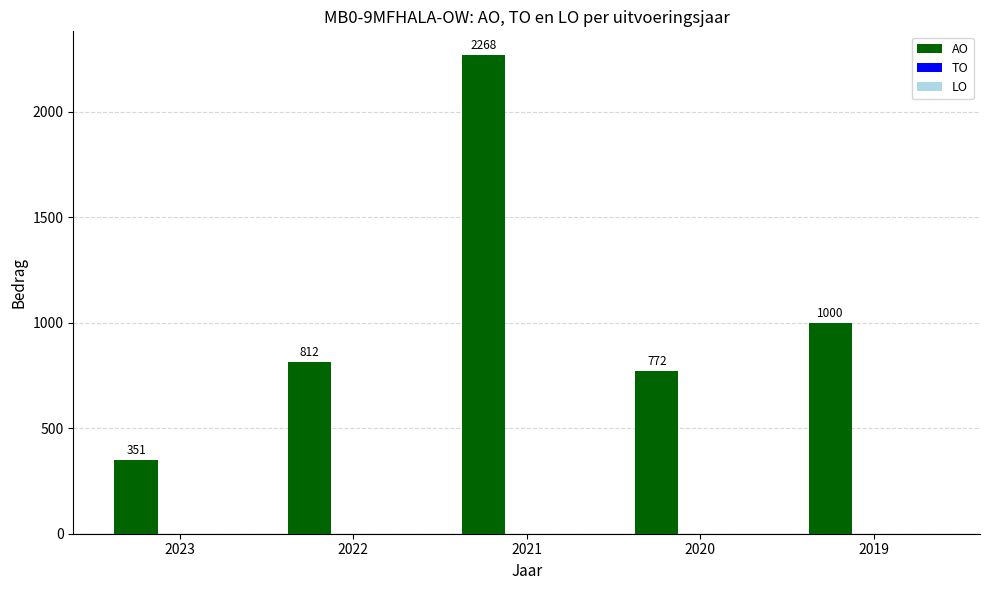

Between 2023 and 2020, which is larger?

2020